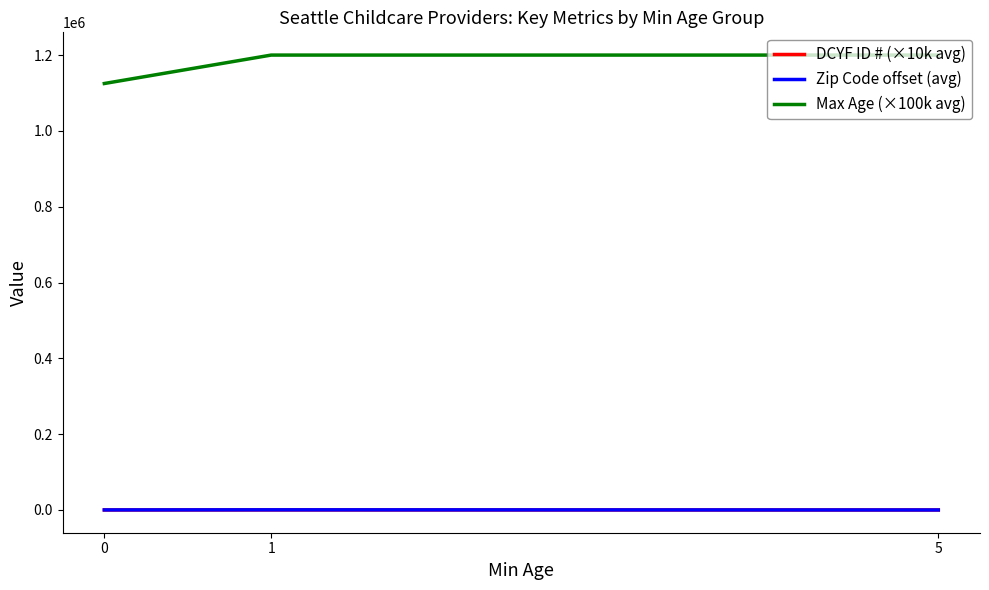

Read the Zip Code offset (avg) value at 1.

440.0